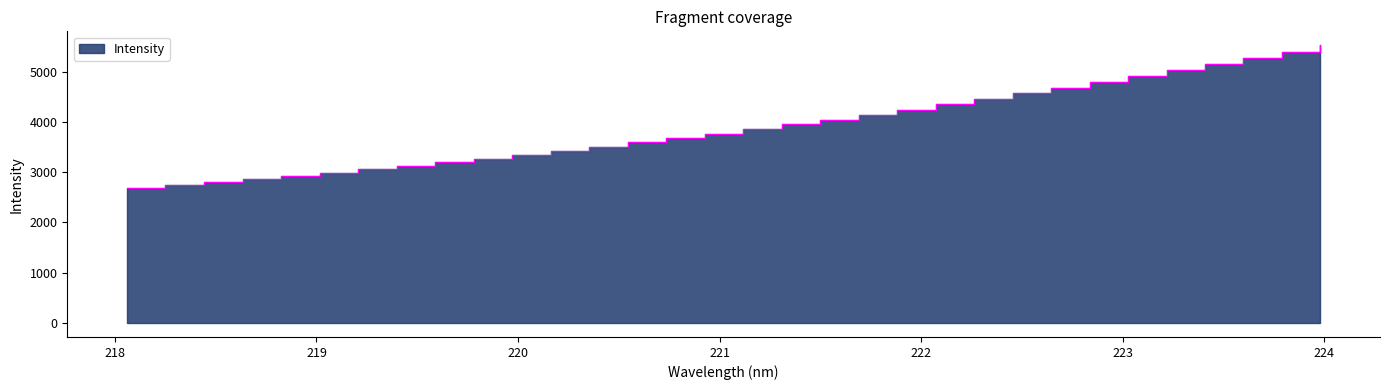

What is the value of the 2nd point from the left?

2742.5